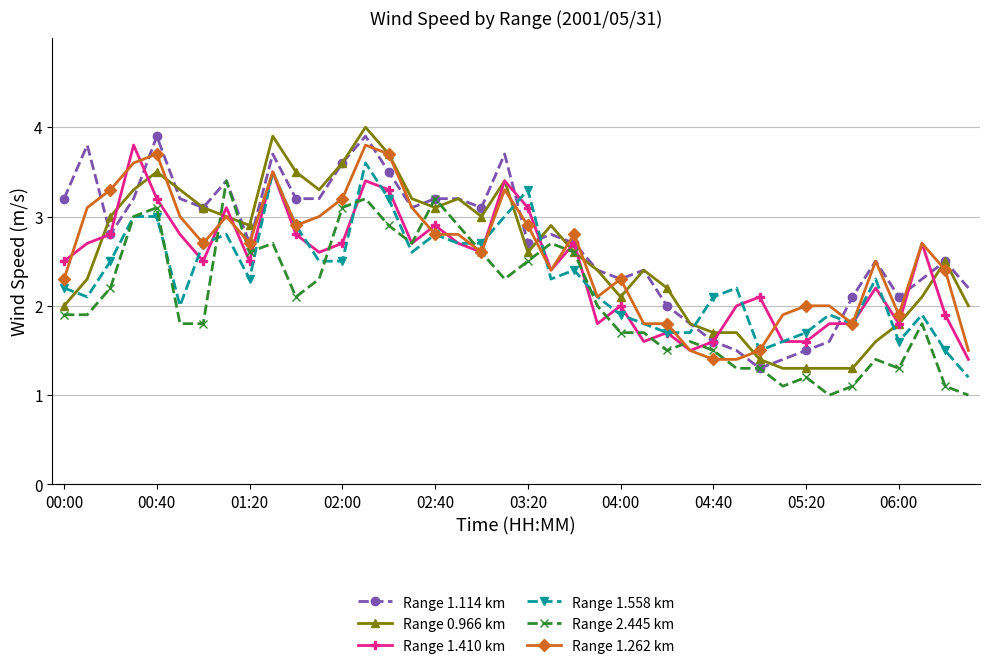

Which series has the widest spread of values?

Range 0.966 km